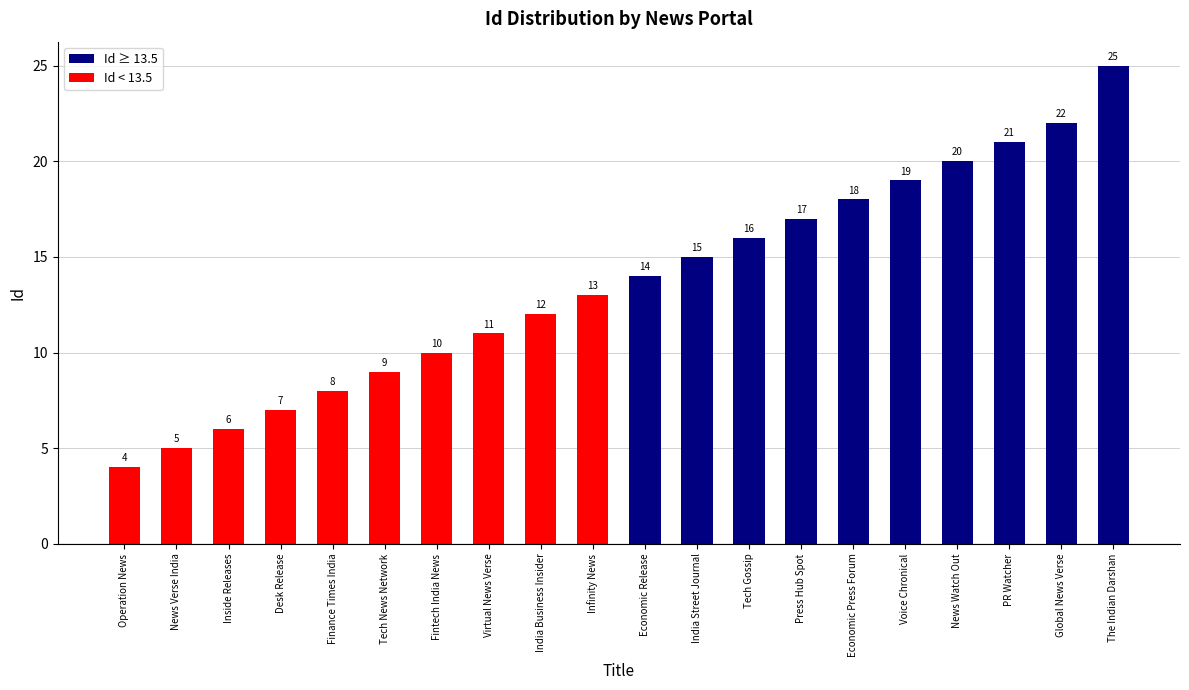

What is the maximum value shown in the chart?

25